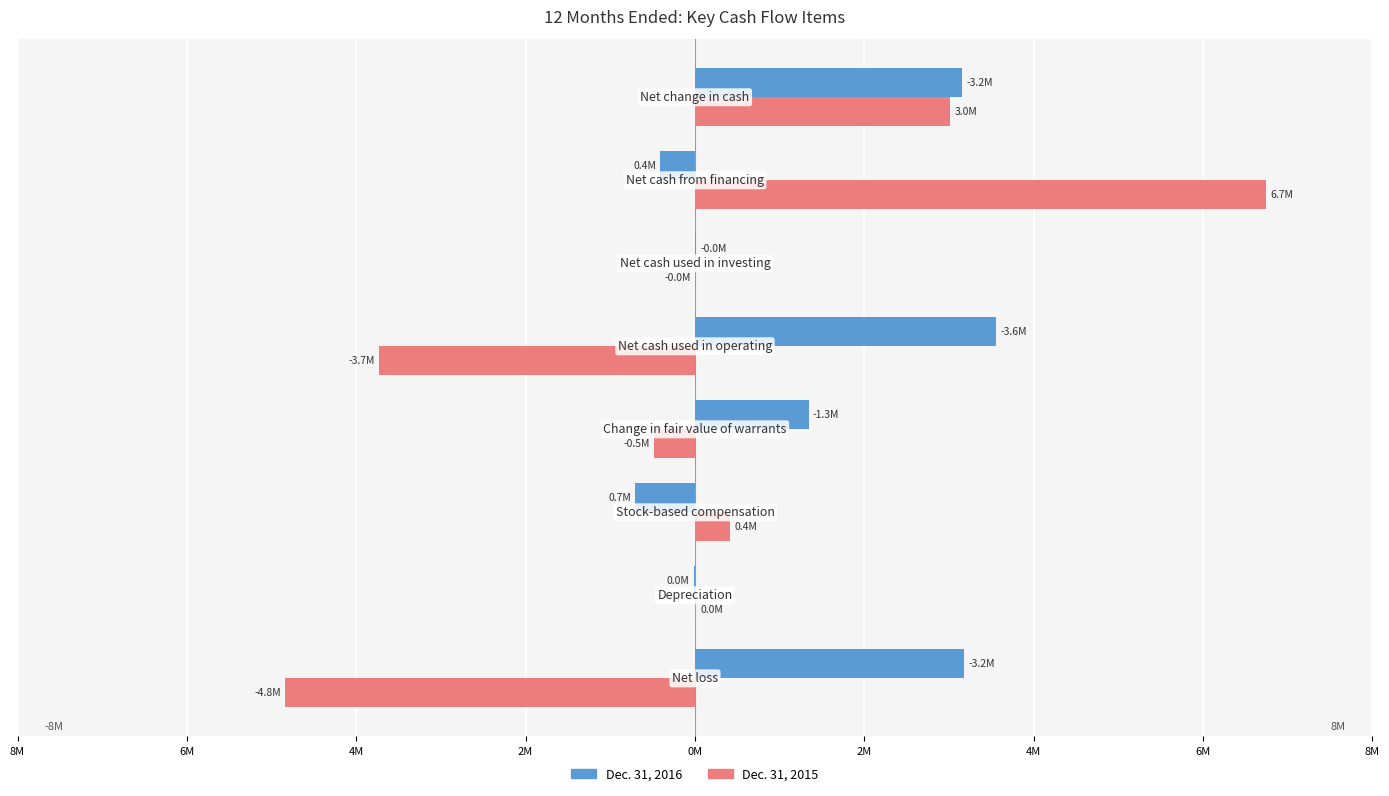

What are all the series names shown in the legend?

Dec. 31, 2016, Dec. 31, 2015